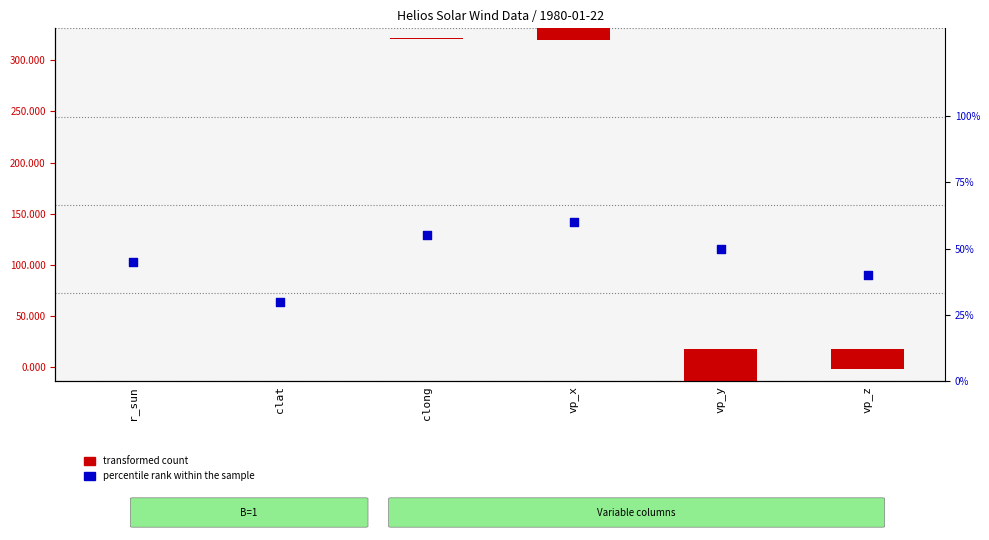

At which category is the sum across all series the highest?

vp_y